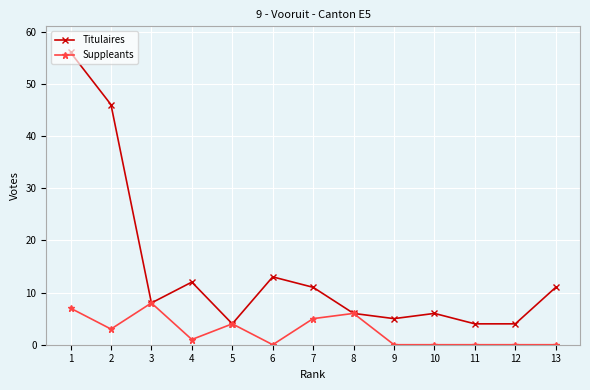

At which label does Suppleants reach its peak?

3